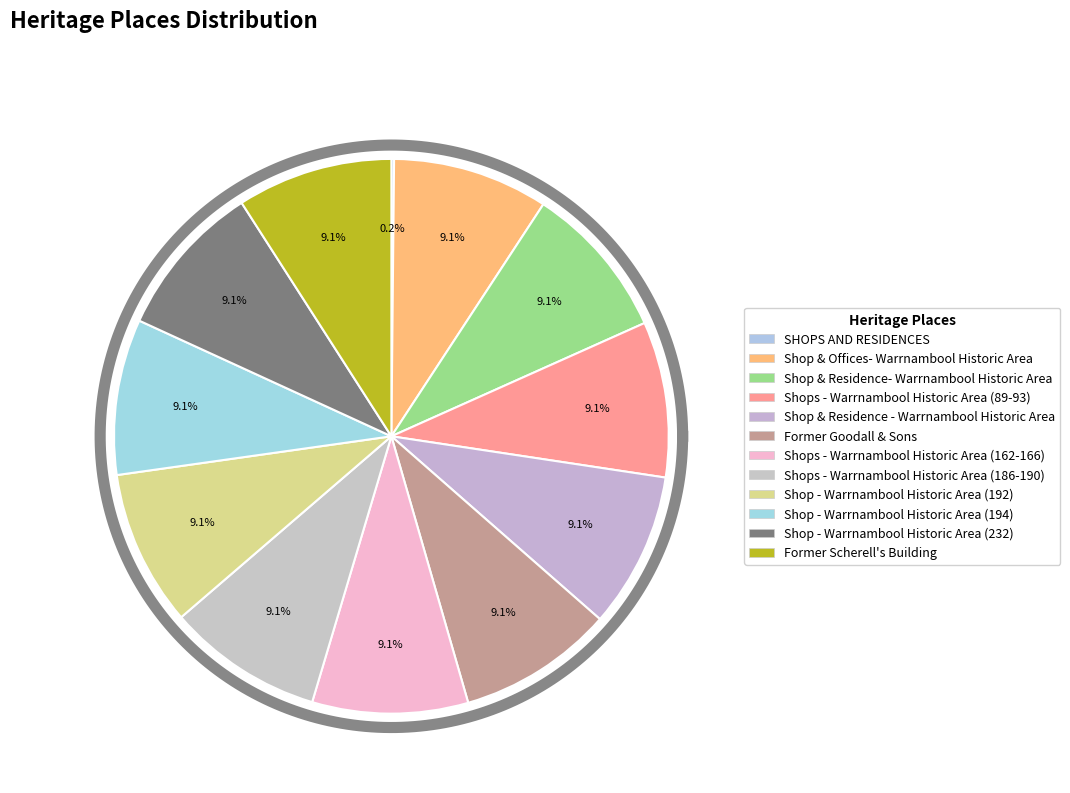

How much of the chart is everything except SHOPS AND RESIDENCES?

99.8%